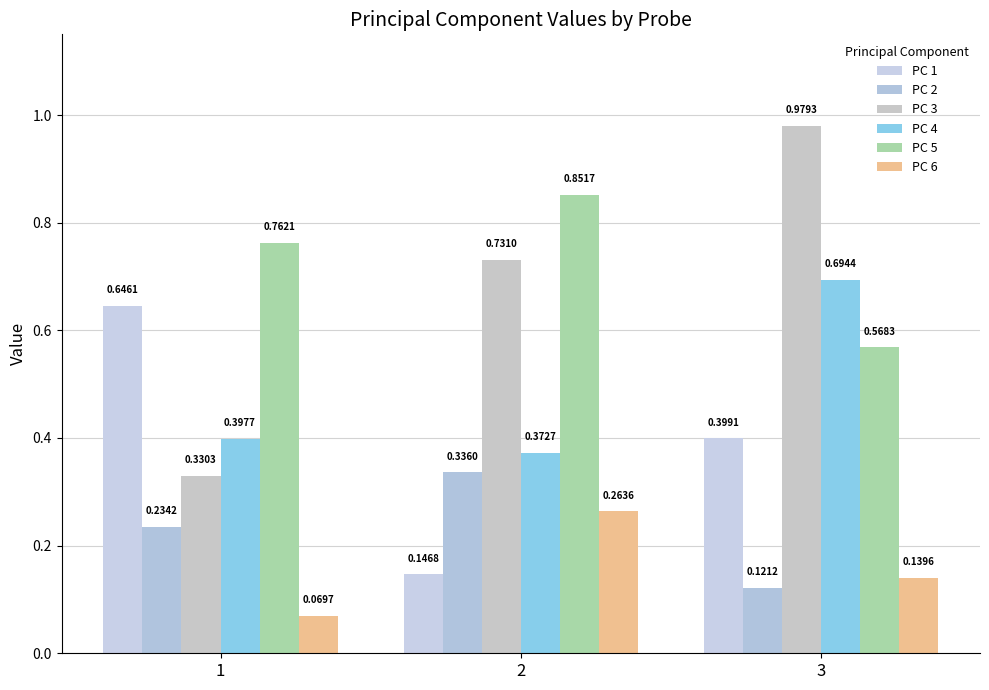

How many groups of bars are there?

3